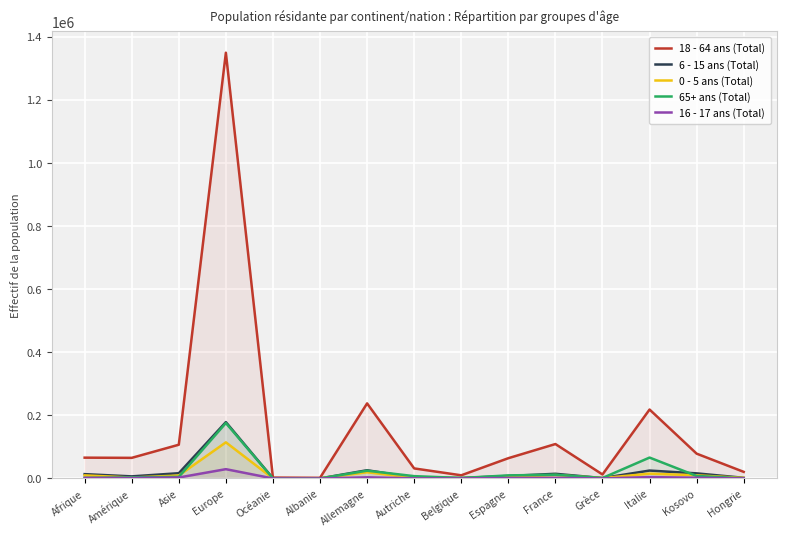

What is the label of the 7th point from the left?

Allemagne